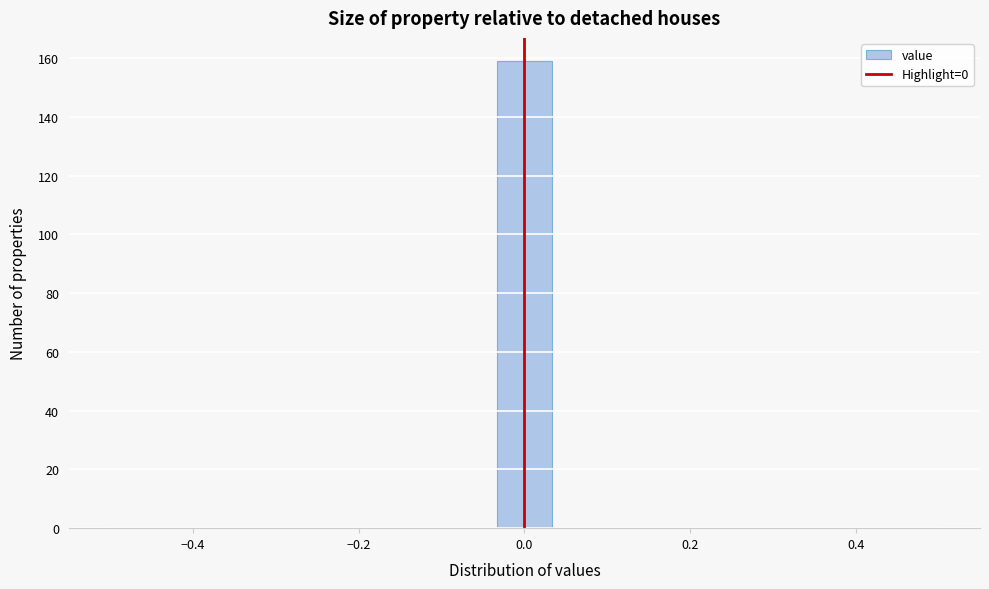

Around what value on the x-axis is the tallest bar? Give the approximate position of its centre, as read against the axis.

0.00